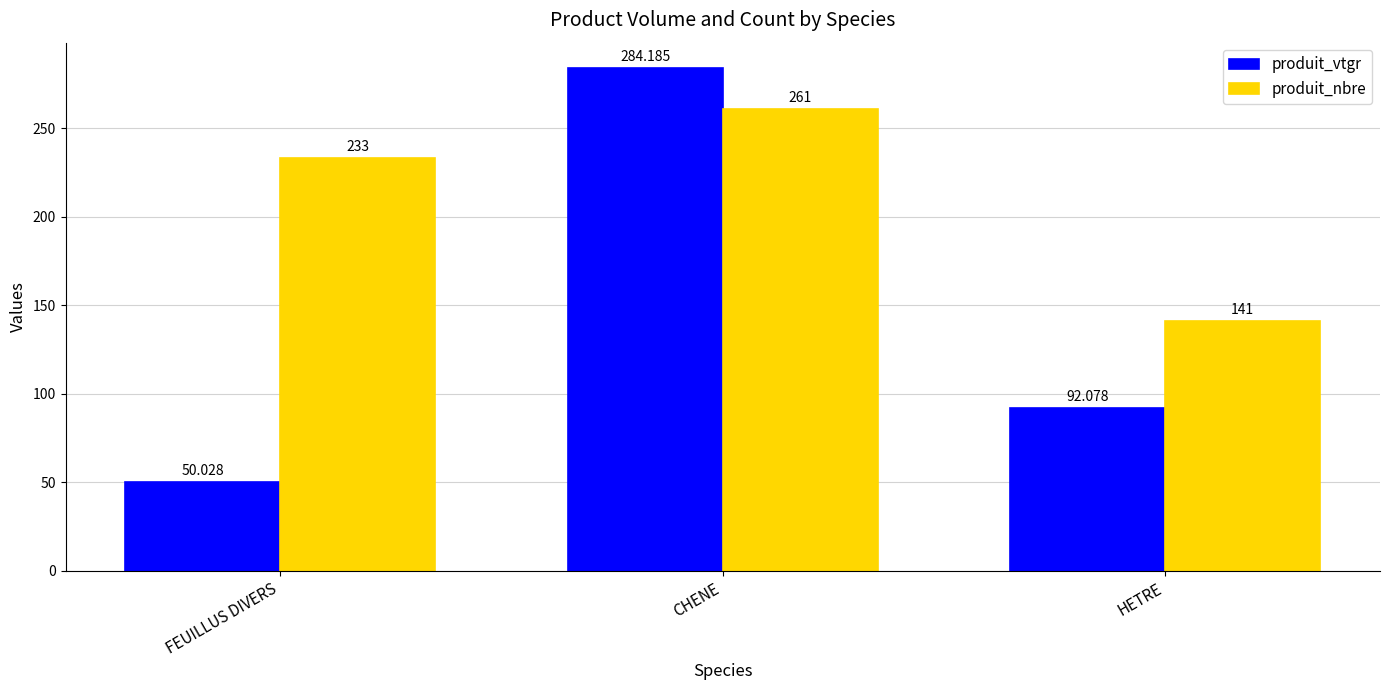

What is the difference between the produit_nbre values at HETRE and CHENE?

120.0